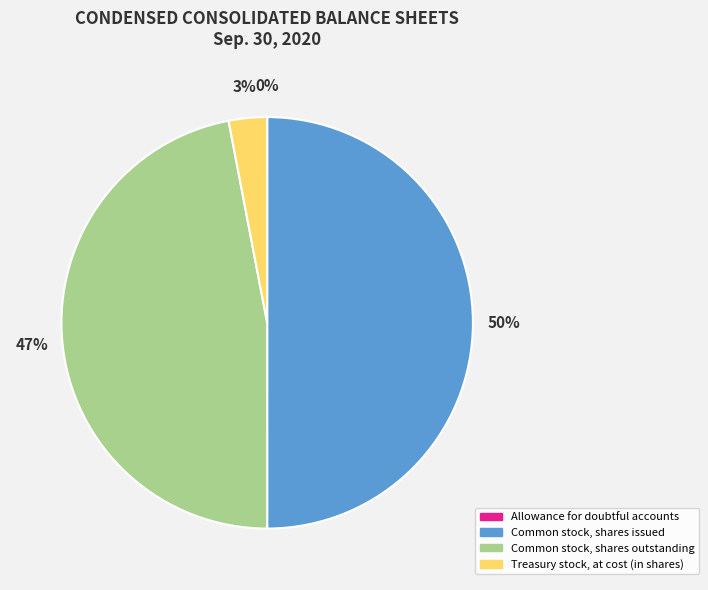

The Treasury stock, at cost (in shares) slice represents 10% of the pie. True or false?

False